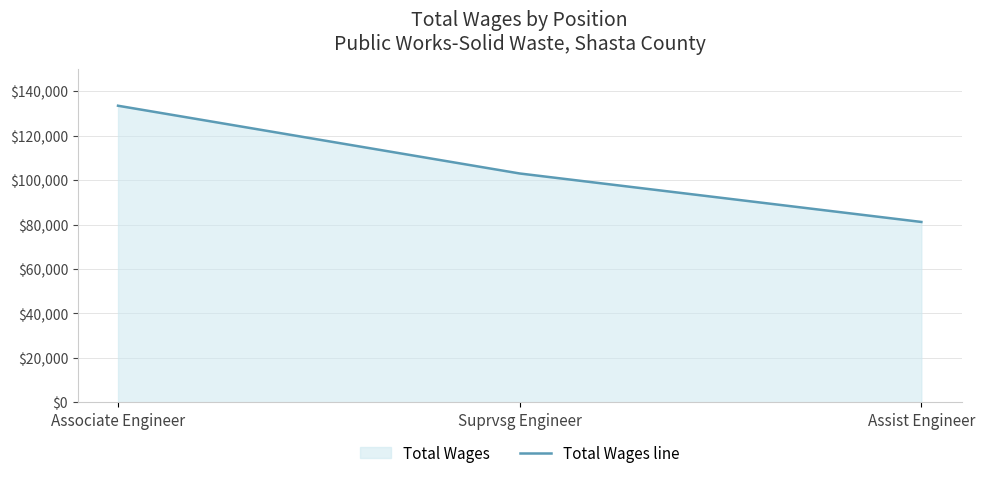

Rank the categories by value from highest to lowest.

Associate Engineer, Suprvsg Engineer, Assist Engineer